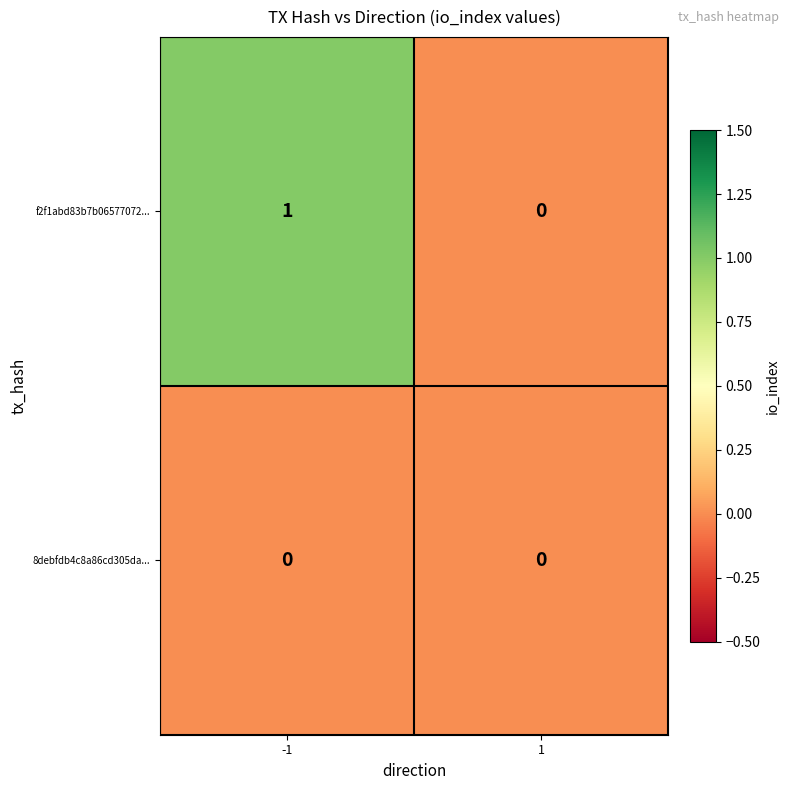

Rank the series by their maximum value, from highest to lowest.

f2f1abd83b7b06577072..., 8debfdb4c8a86cd305da...